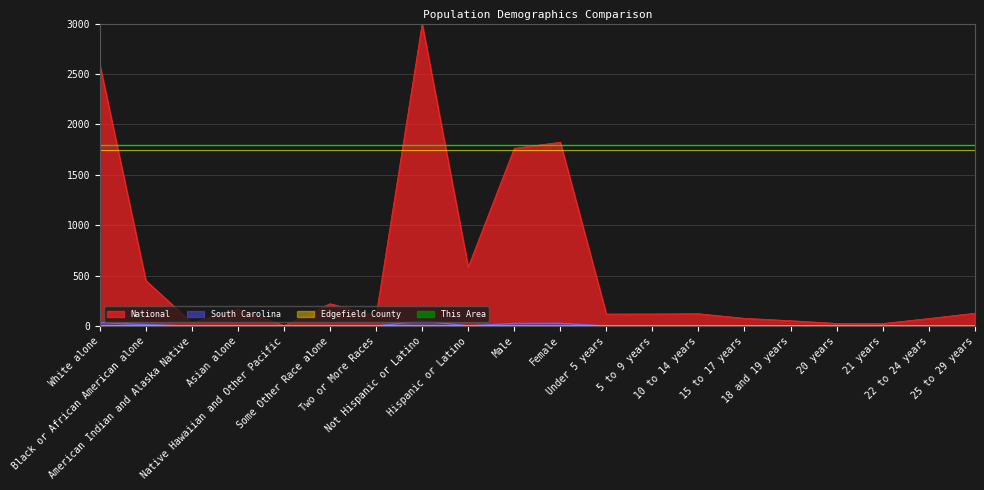

At which category is the sum across all series the highest?

Not Hispanic or Latino